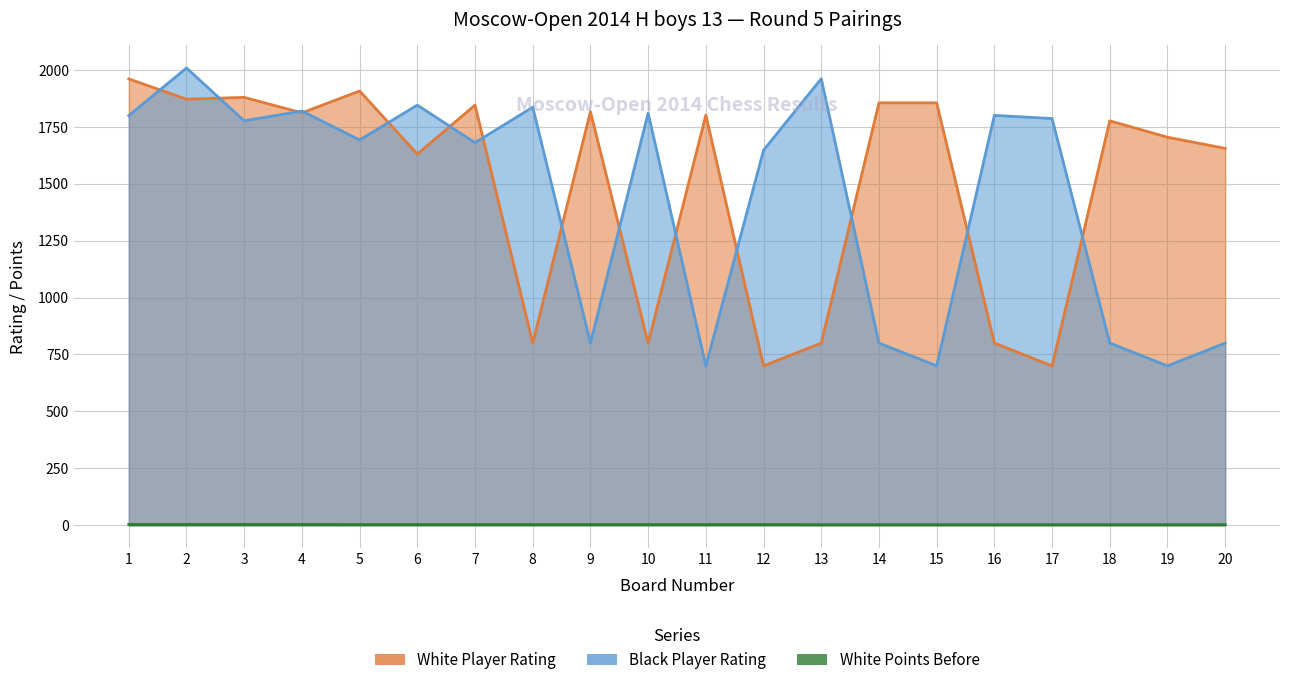

Rank the series at 14 from lowest to highest value.

White Points Before, Black Player Rating, White Player Rating